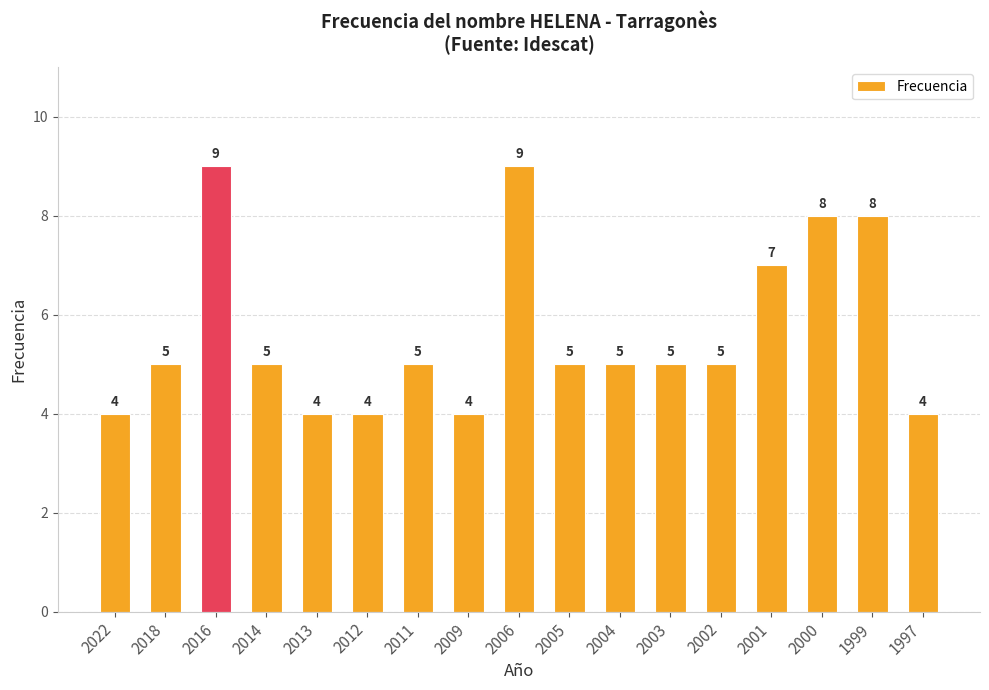

The chart shows a value of 3 at 2014. True or false?

False